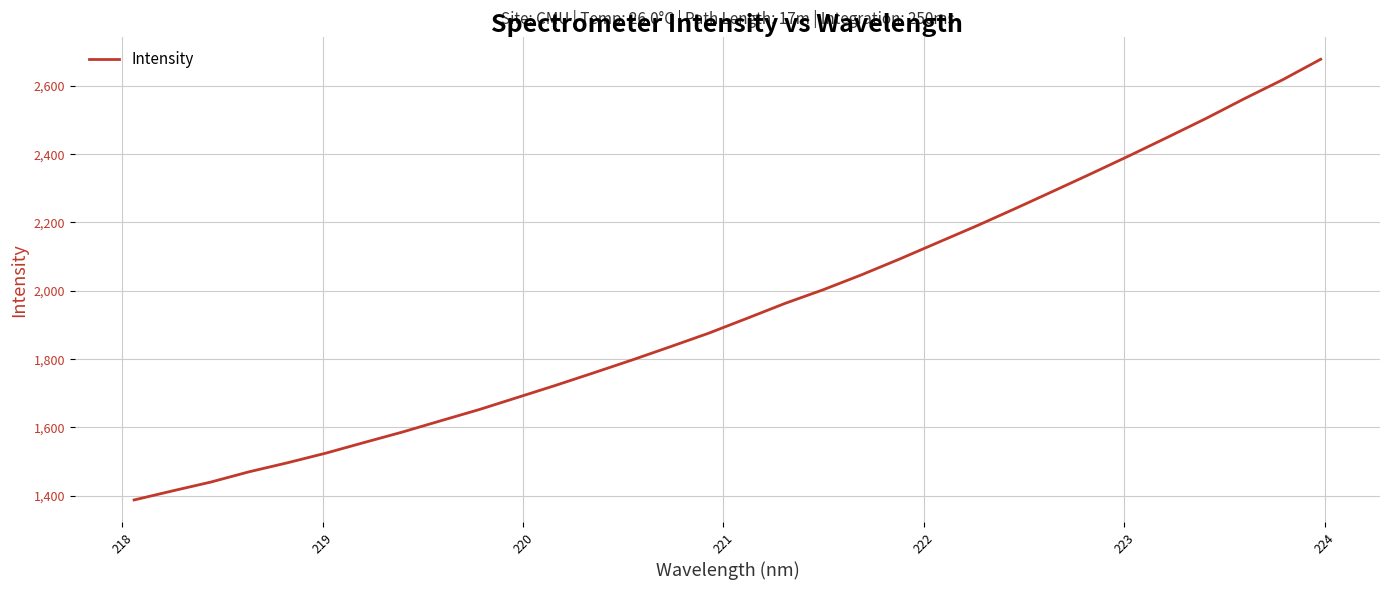

What is the difference between the maximum and minimum values?

1290.1